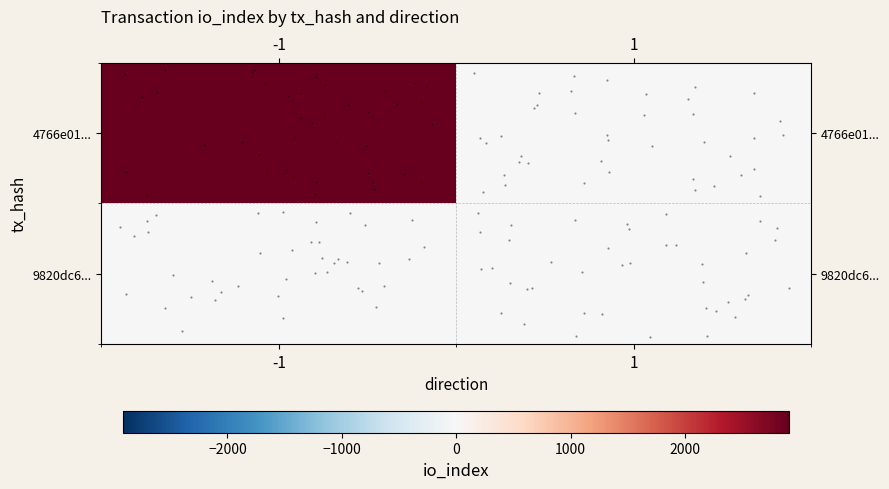

Which series changed the most between -1 and 1?

row_0